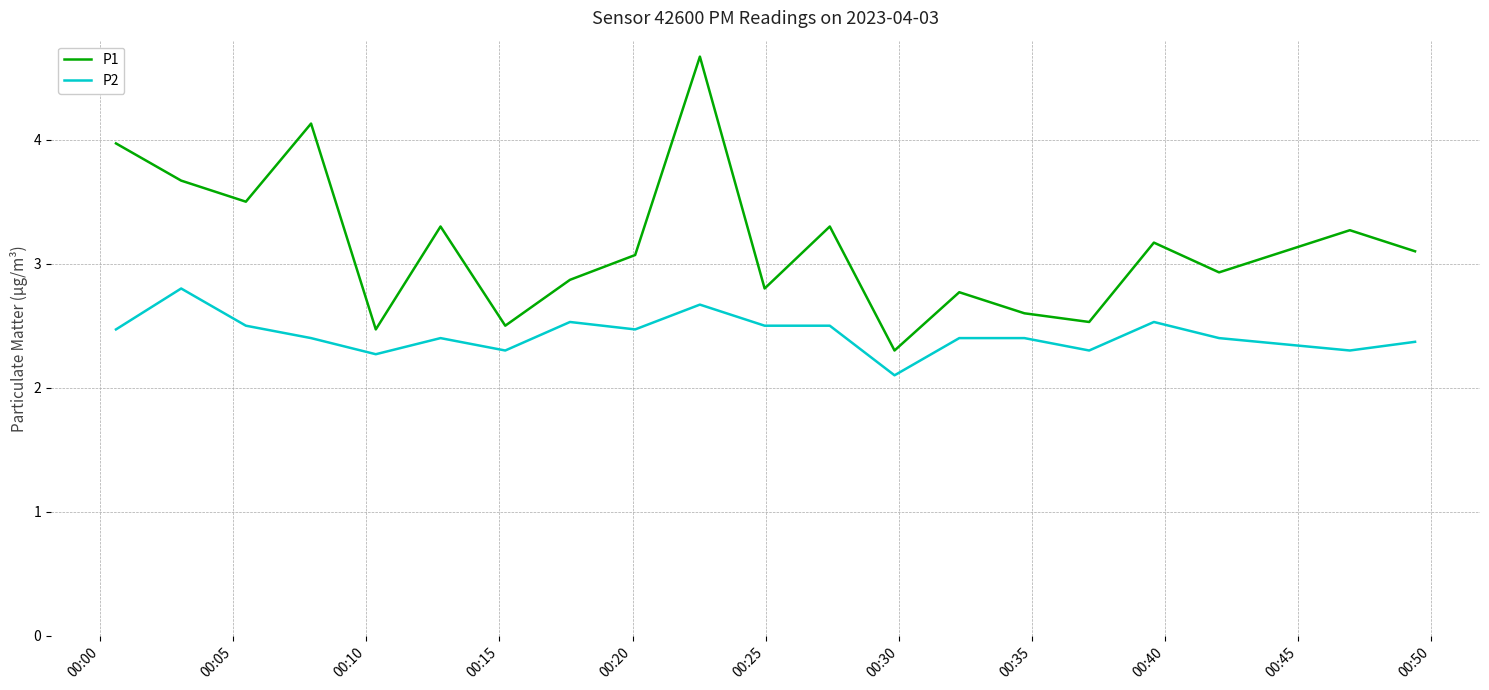

Rank the series by their average value, from lowest to highest.

P2, P1